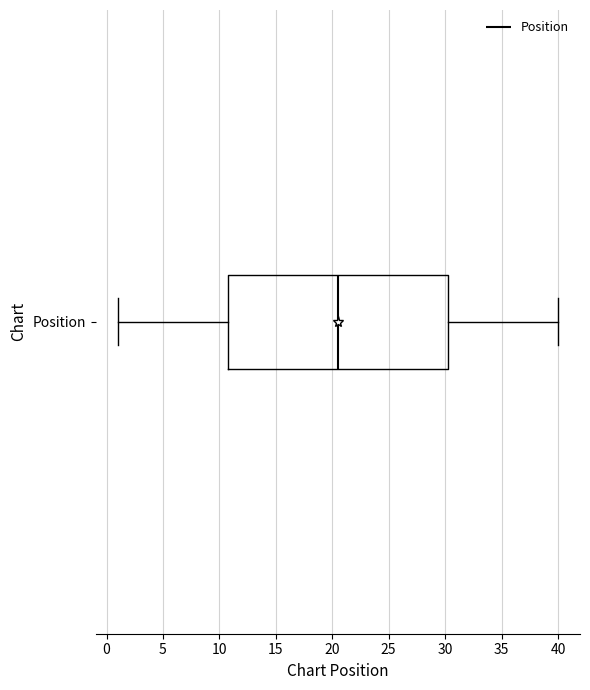

Transcribe this box plot: give where the median line is, the range the box spans, and where the two whiskers end, as read against the x-axis. The values are not printed on the chart, so give them approximately, as read against the axis.

median 20.5, box 11.0 to 30.5, whiskers 1.0 to 40.0